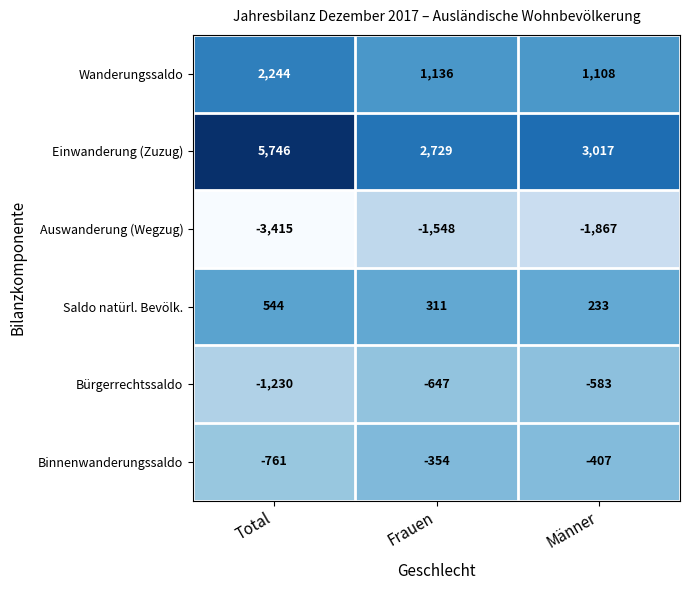

Rank the series by their maximum value, from highest to lowest.

Einwanderung (Zuzug), Wanderungssaldo, Saldo natürl. Bevölk., Binnenwanderungssaldo, Bürgerrechtssaldo, Auswanderung (Wegzug)